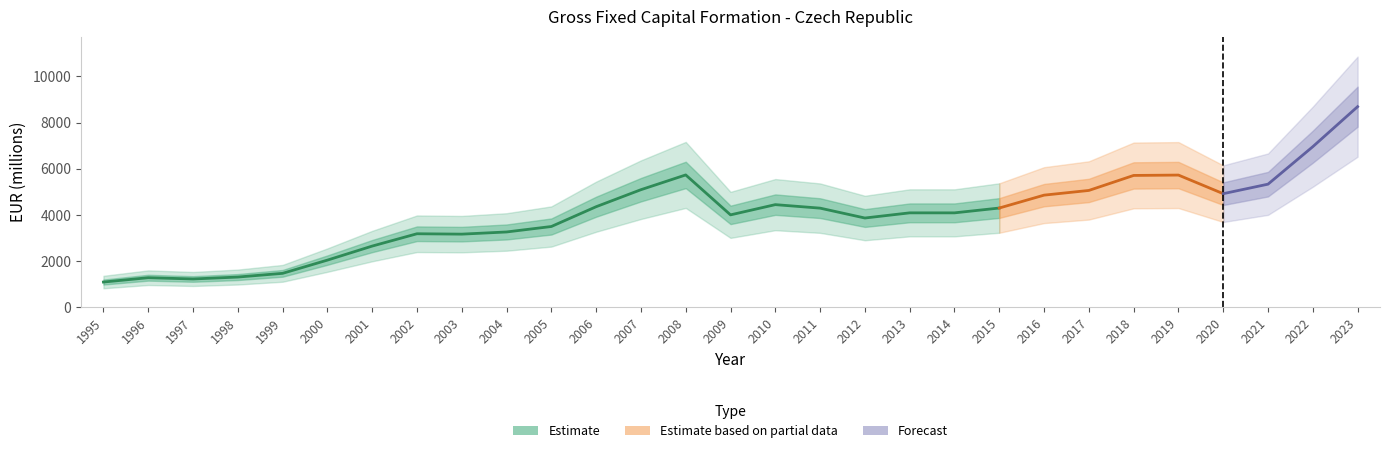

True or false: the data shows 6485.7 at 2020.

False